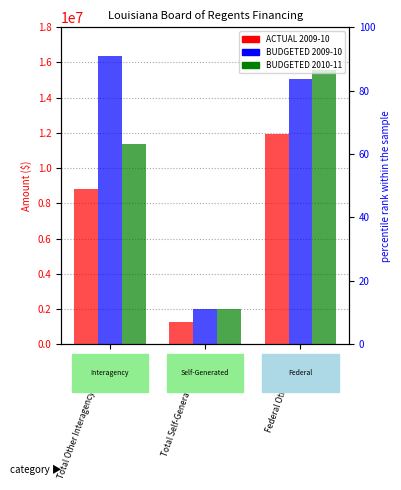

The value of BUDGETED 2009-10 at Federal Other Grants is 22587996.9. True or false?

False